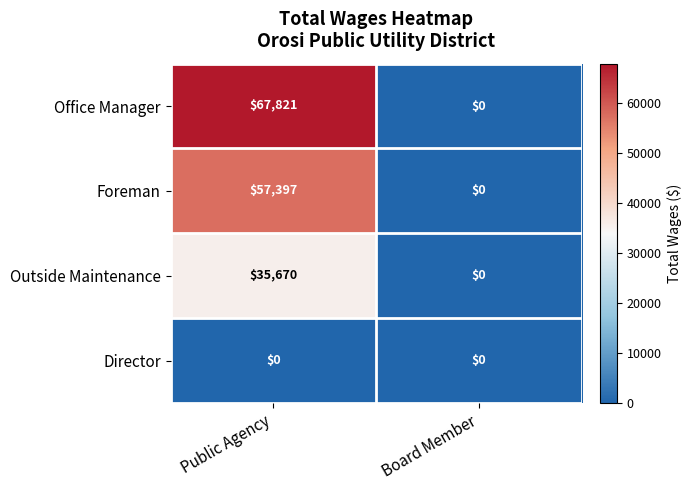

Reading right to left, what are all the values shown in this chart?

Office Manager: Board Member=0	Public Agency=67821
Foreman: Board Member=0	Public Agency=57397
Outside Maintenance: Board Member=0	Public Agency=35670
Director: Board Member=0	Public Agency=0